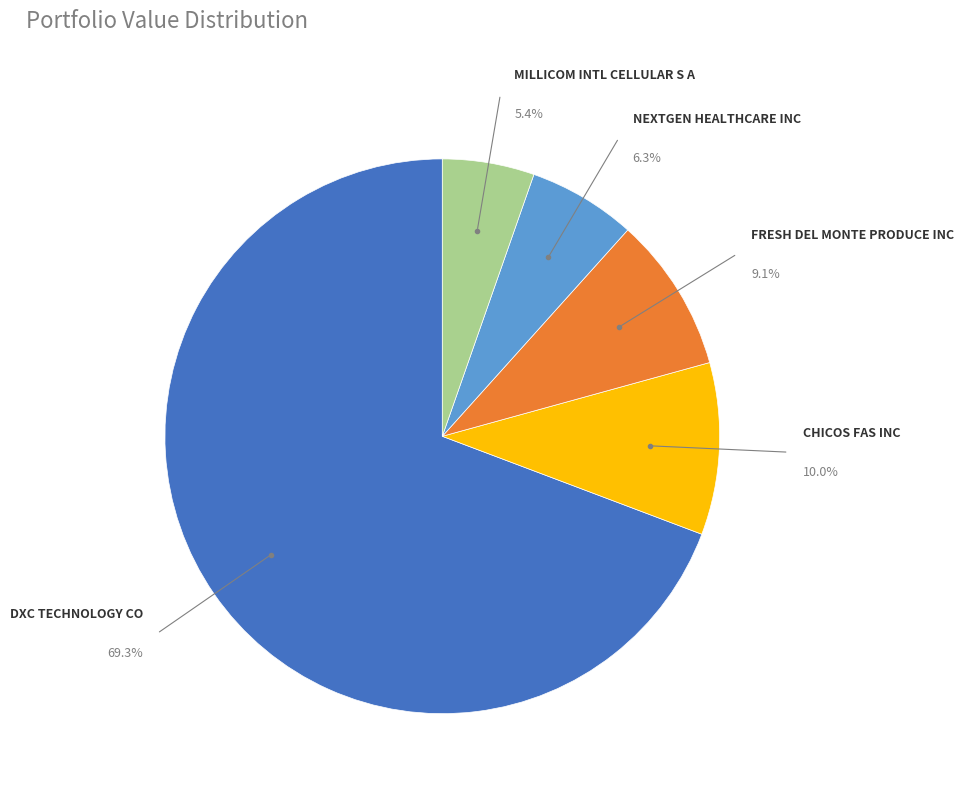

Does any single category account for the majority?

Yes